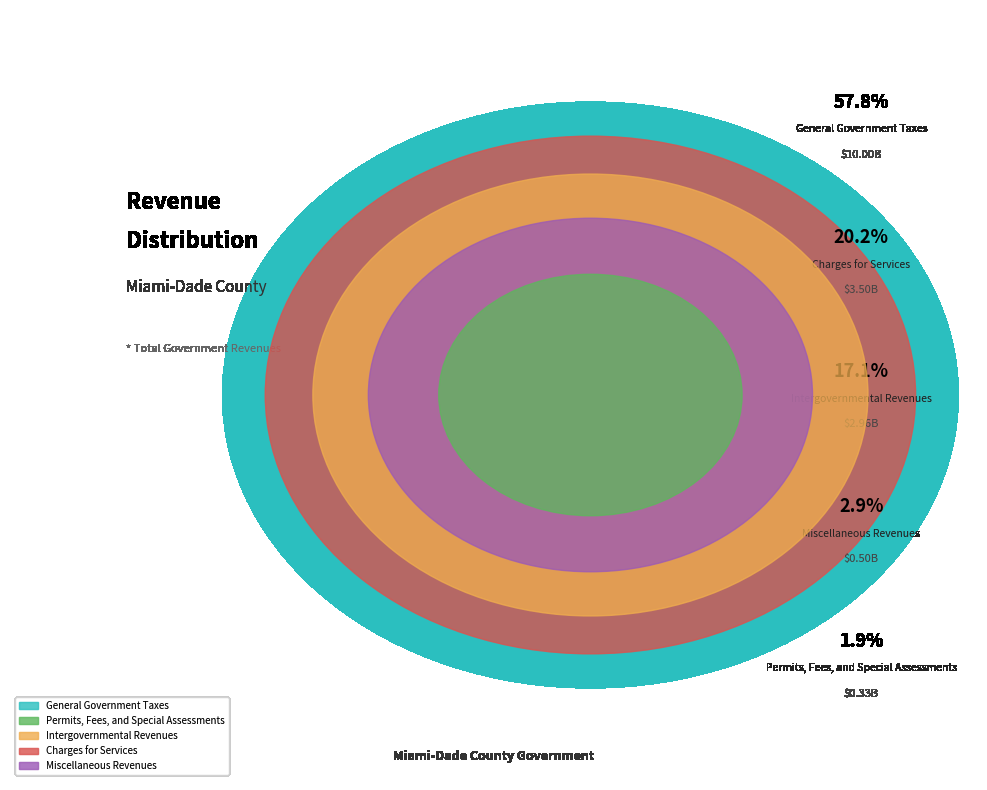

Between Permits, Fees, and Special Assessments and General Government Taxes, which is larger?

General Government Taxes